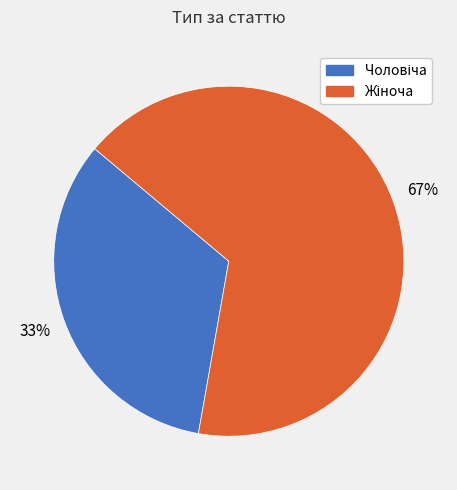

To the nearest percent, what is the average slice percentage?

50%